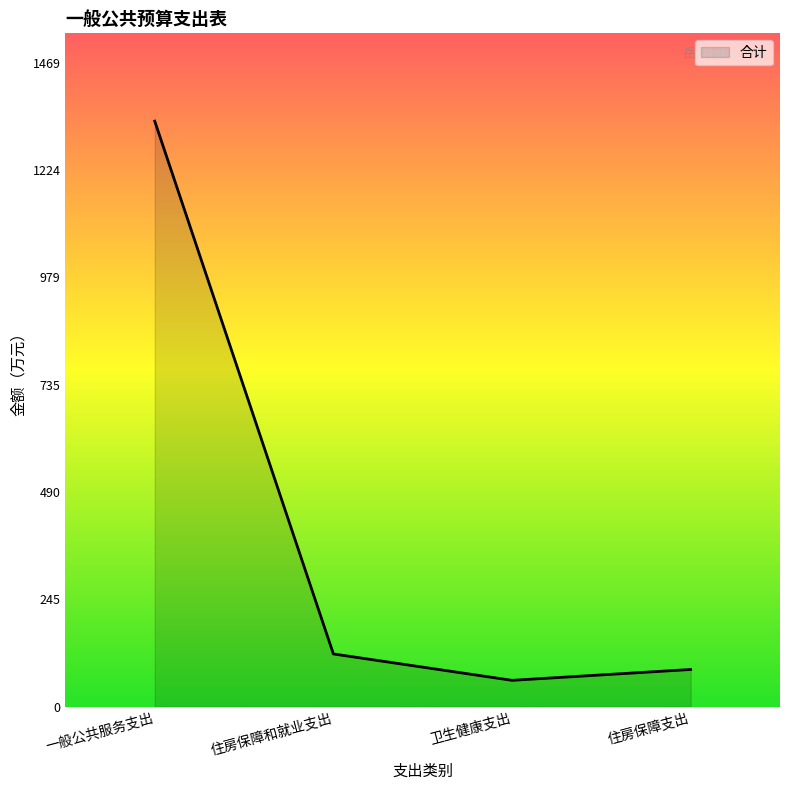

List the labels in order of value, largest first.

一般公共服务支出, 住房保障和就业支出, 住房保障支出, 卫生健康支出